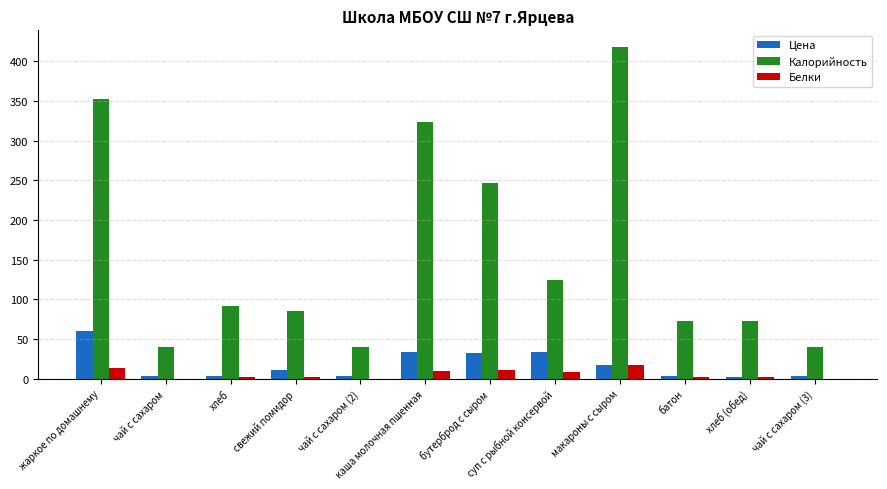

Which series has the largest range (max minus min)?

Калорийность